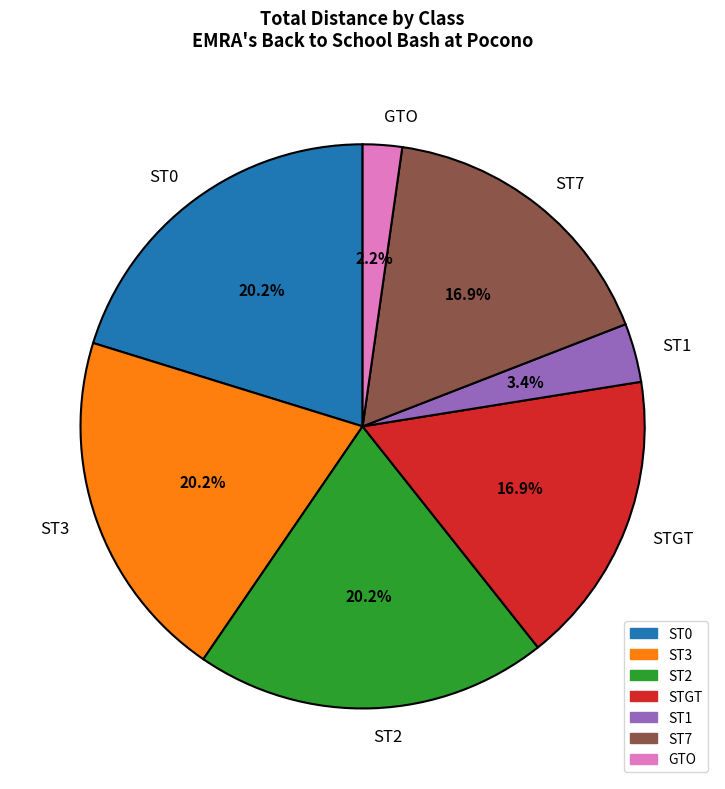

To the nearest percent, what is the combined percentage of ST1 and ST3?

24%